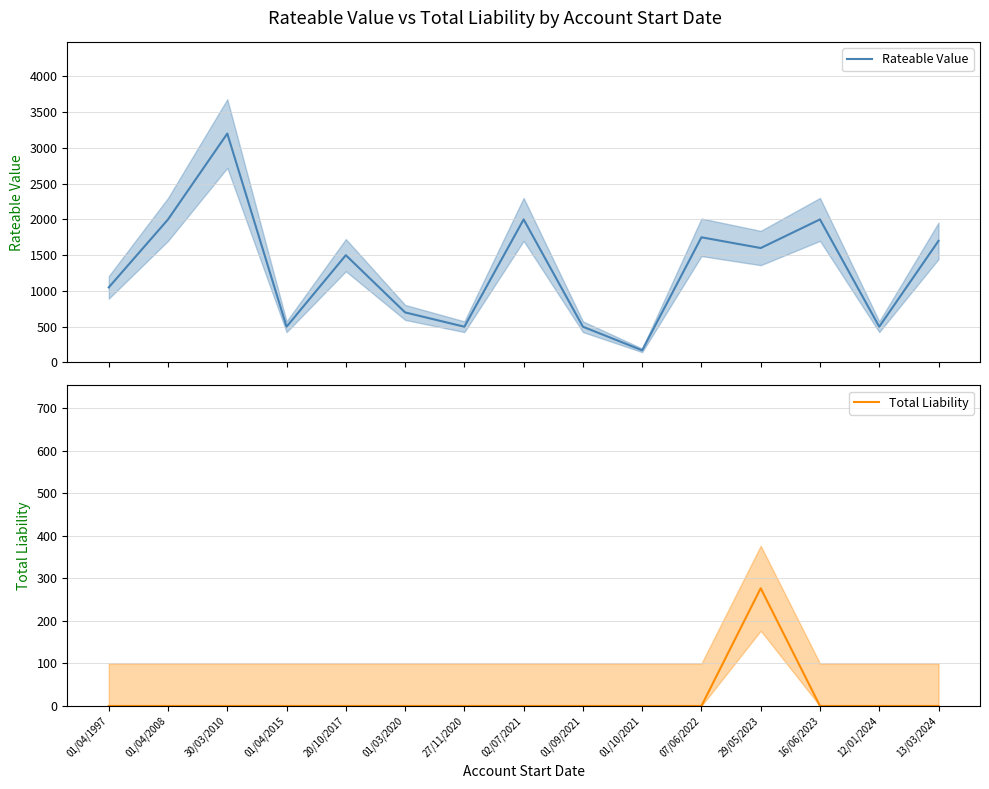

True or false: Rateable Value and Total Liability intersect in this chart.

False